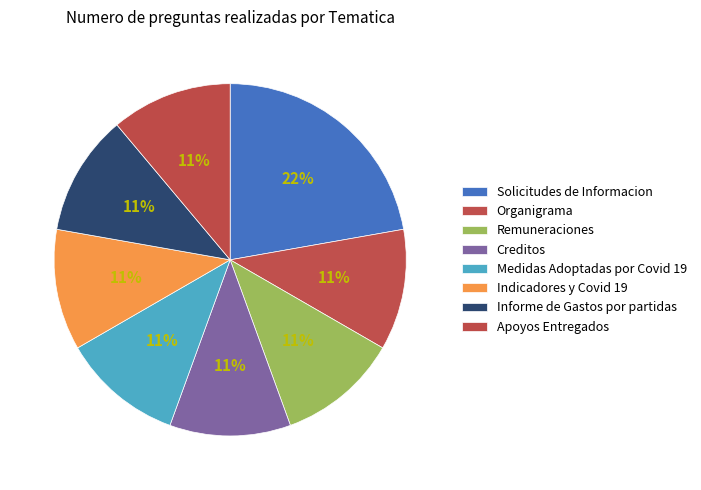

Count the number of slices in the pie.

8